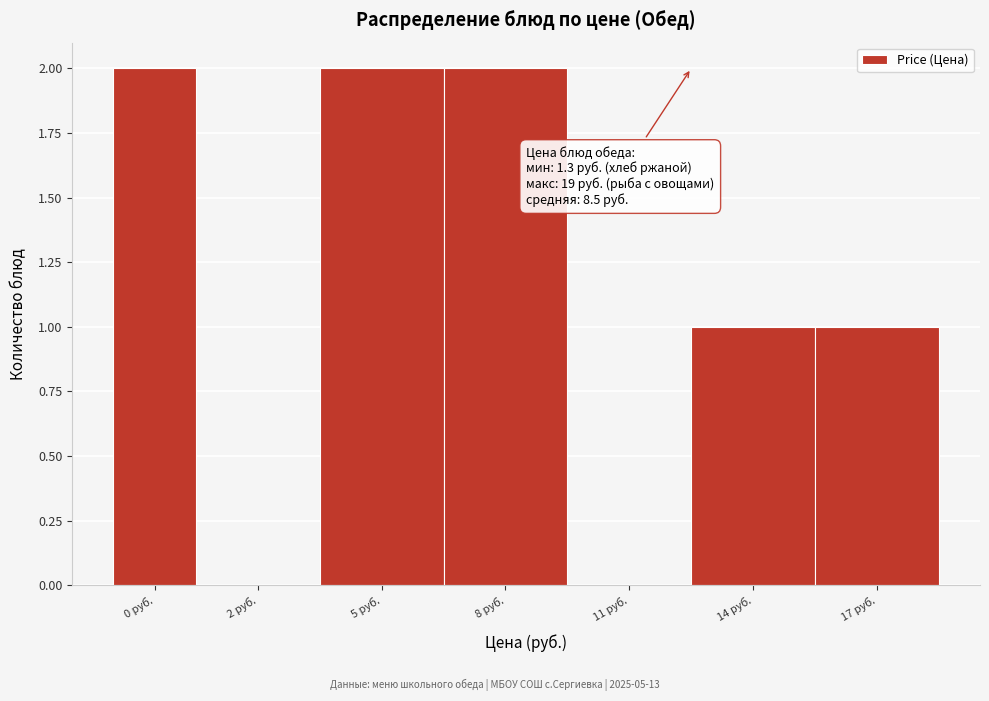

Reading left to right, list all the values displayed in this chart.

0 руб.=2	2 руб.=0	5 руб.=2	8 руб.=2	11 руб.=0	14 руб.=1	17 руб.=1